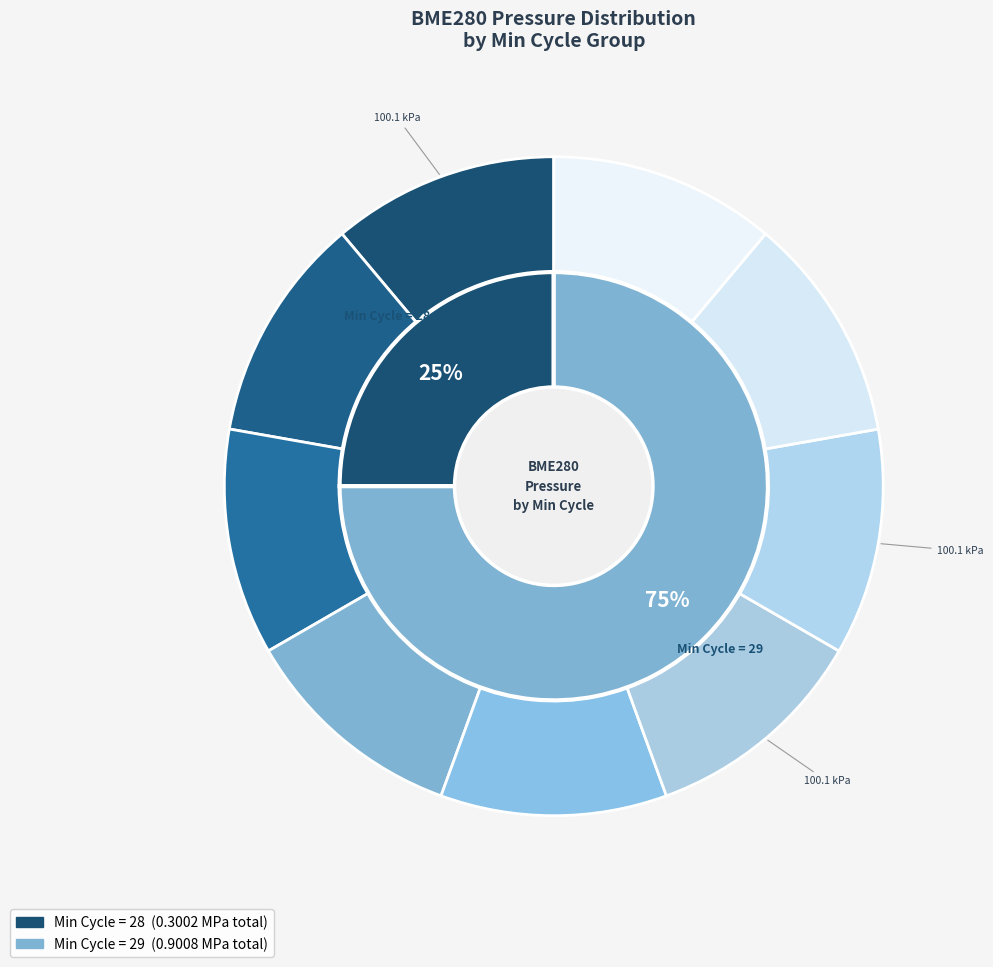

Approximately how many times larger is the value at 29 compared to 29?

1.0